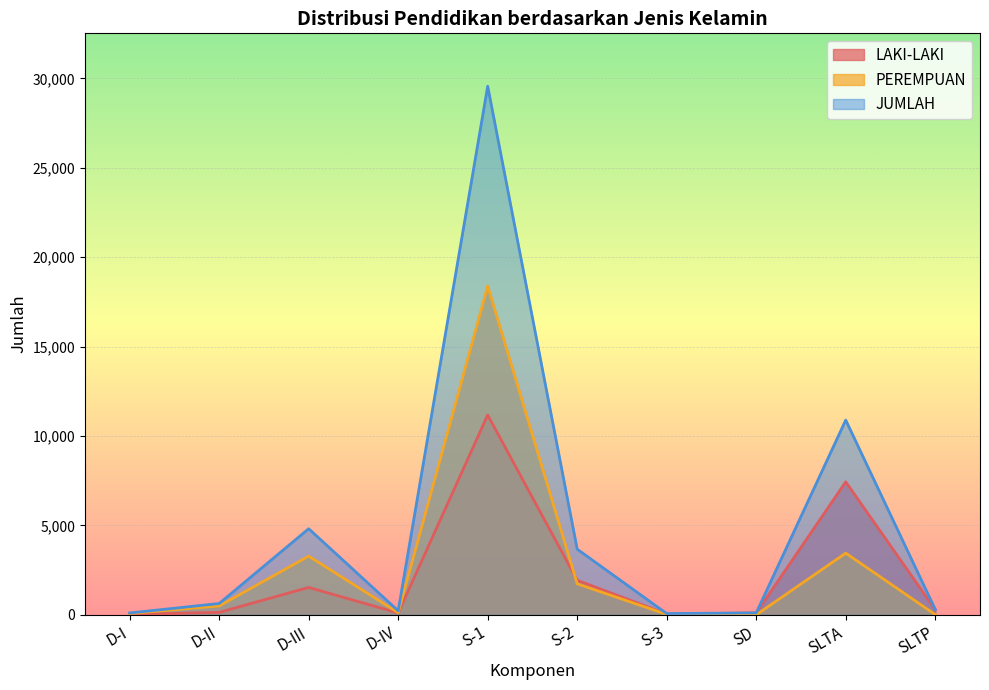

Between which two adjacent categories do LAKI-LAKI and PEREMPUAN first intersect?

S-1 and S-2